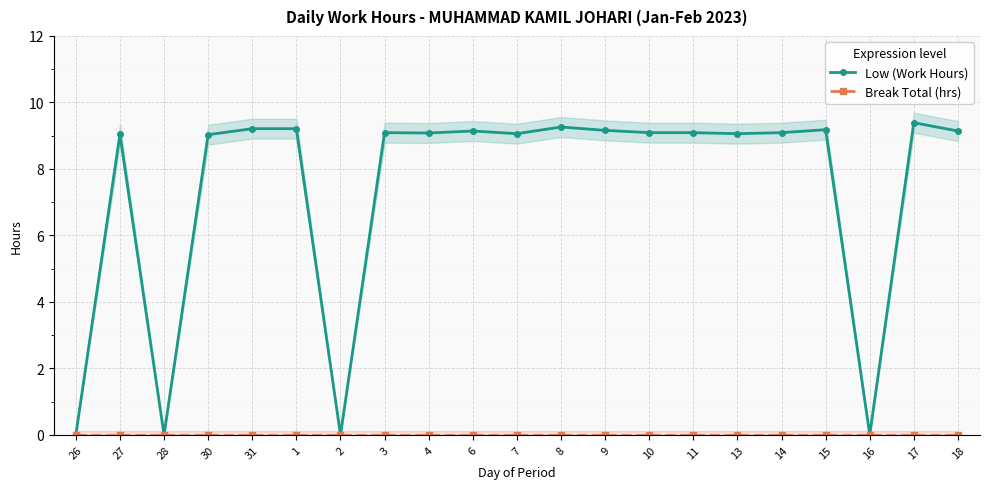

Rank the series by their maximum value, from highest to lowest.

Low (Work Hours), Break Total (hrs)